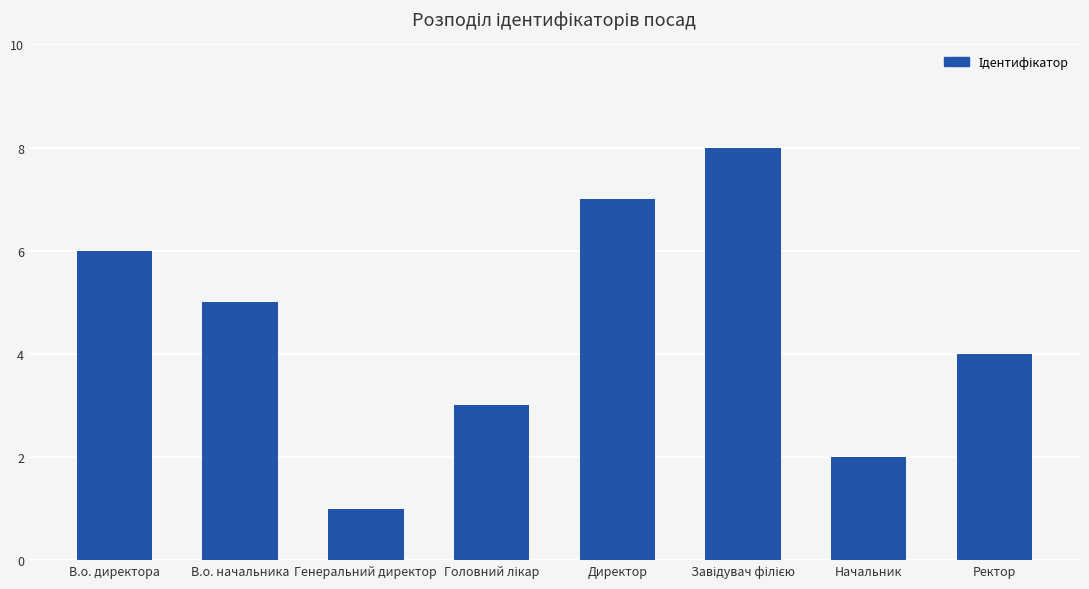

Approximately how many times larger is the value at В.о. начальника compared to Директор?

0.7